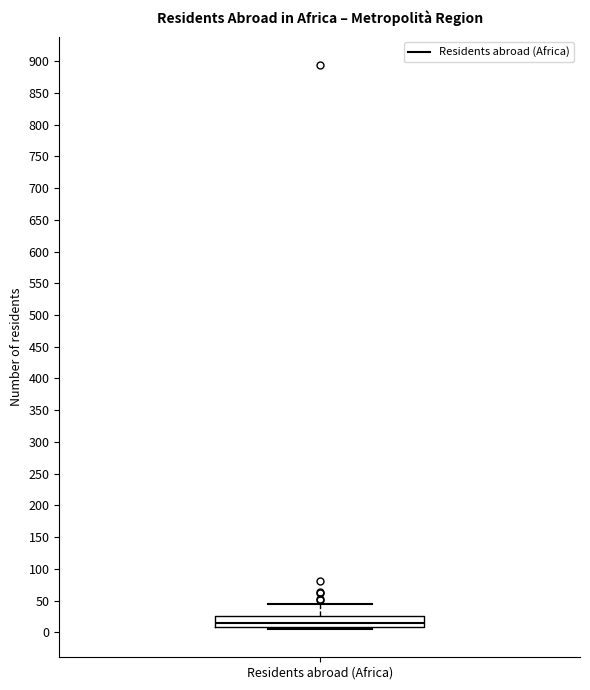

Where is the lower edge of the box for Residents abroad (Africa) on the y-axis? The values are not printed on the chart, so give them approximately, as read against the axis.

10